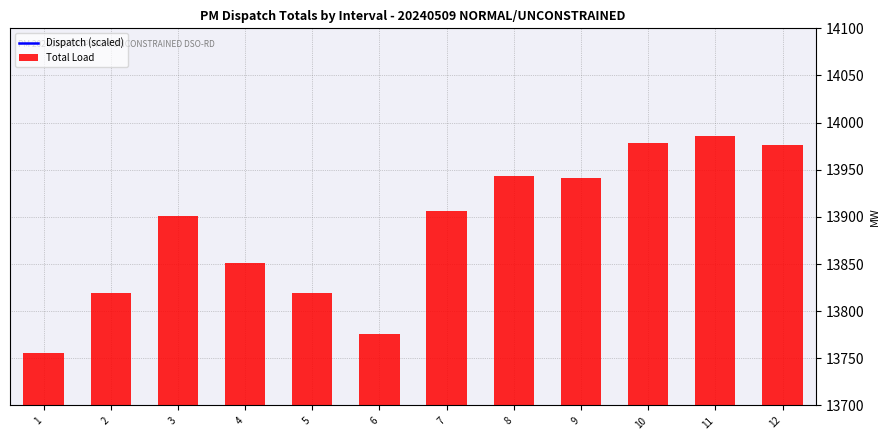

Which category has the lowest value across all series?

1